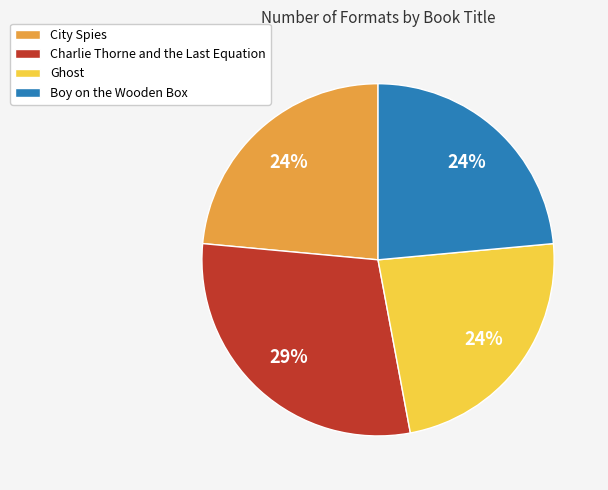

Which slice is the largest?

Charlie Thorne and the Last Equation